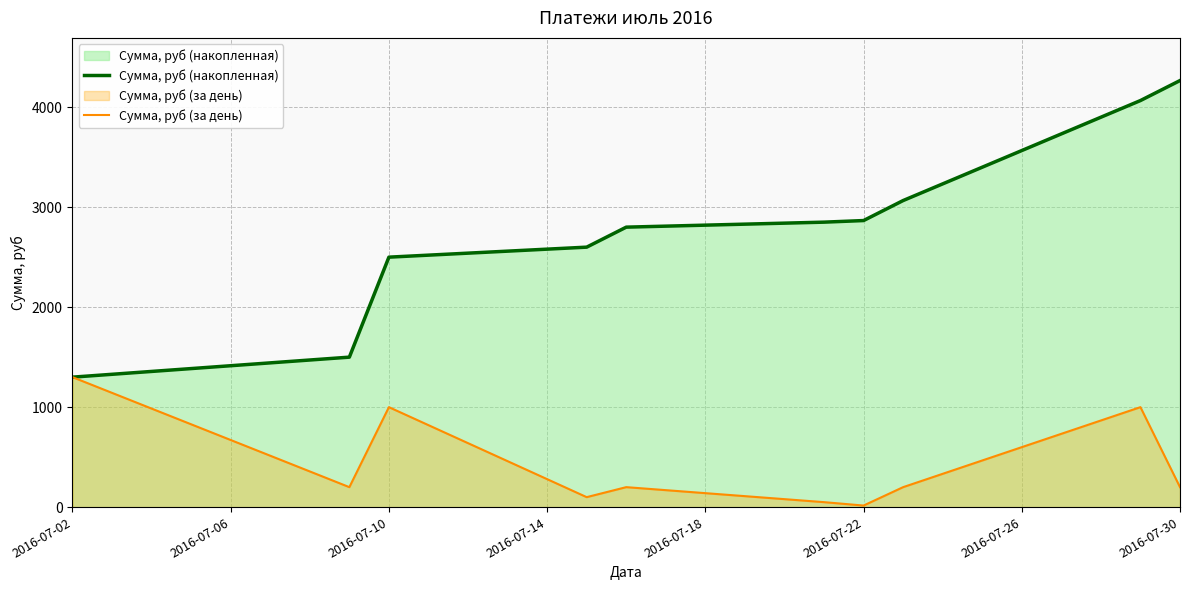

Does the chart have visible grid lines?

Yes